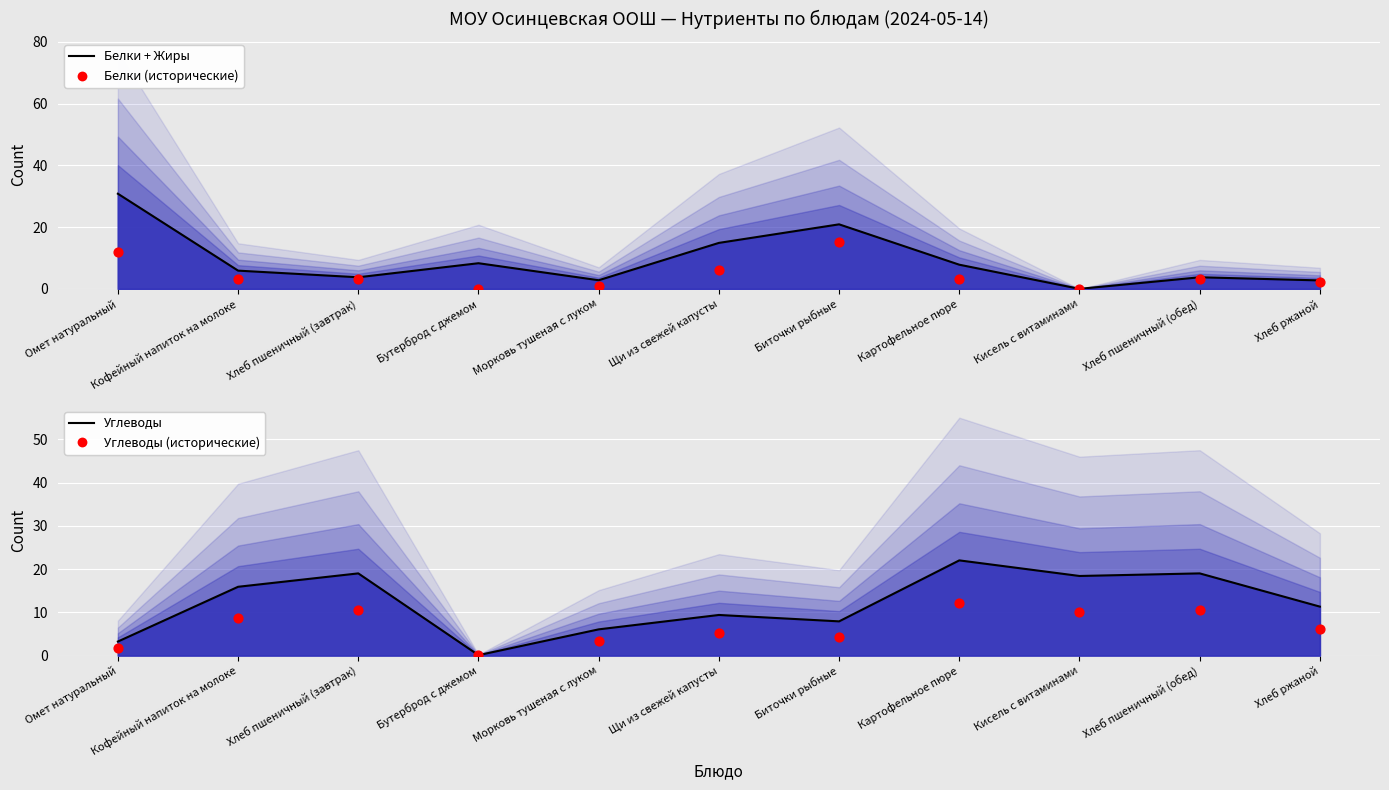

Which series has the largest Y range (max minus min)?

Белки + Жиры (линия)